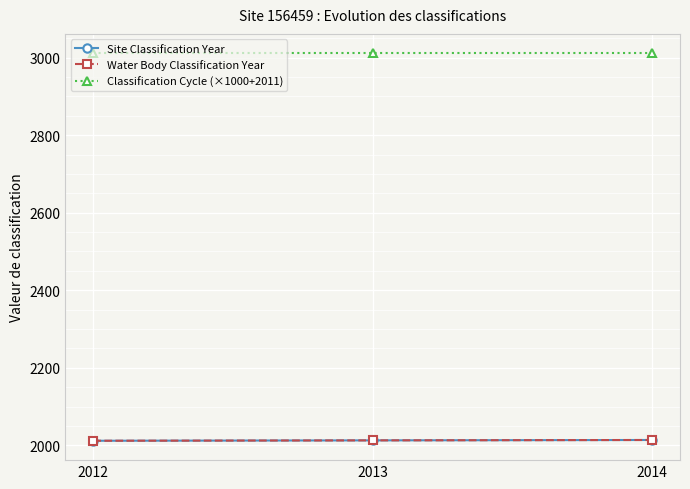

What is the value of the Site Classification Year point at the 3rd from the left?

2014